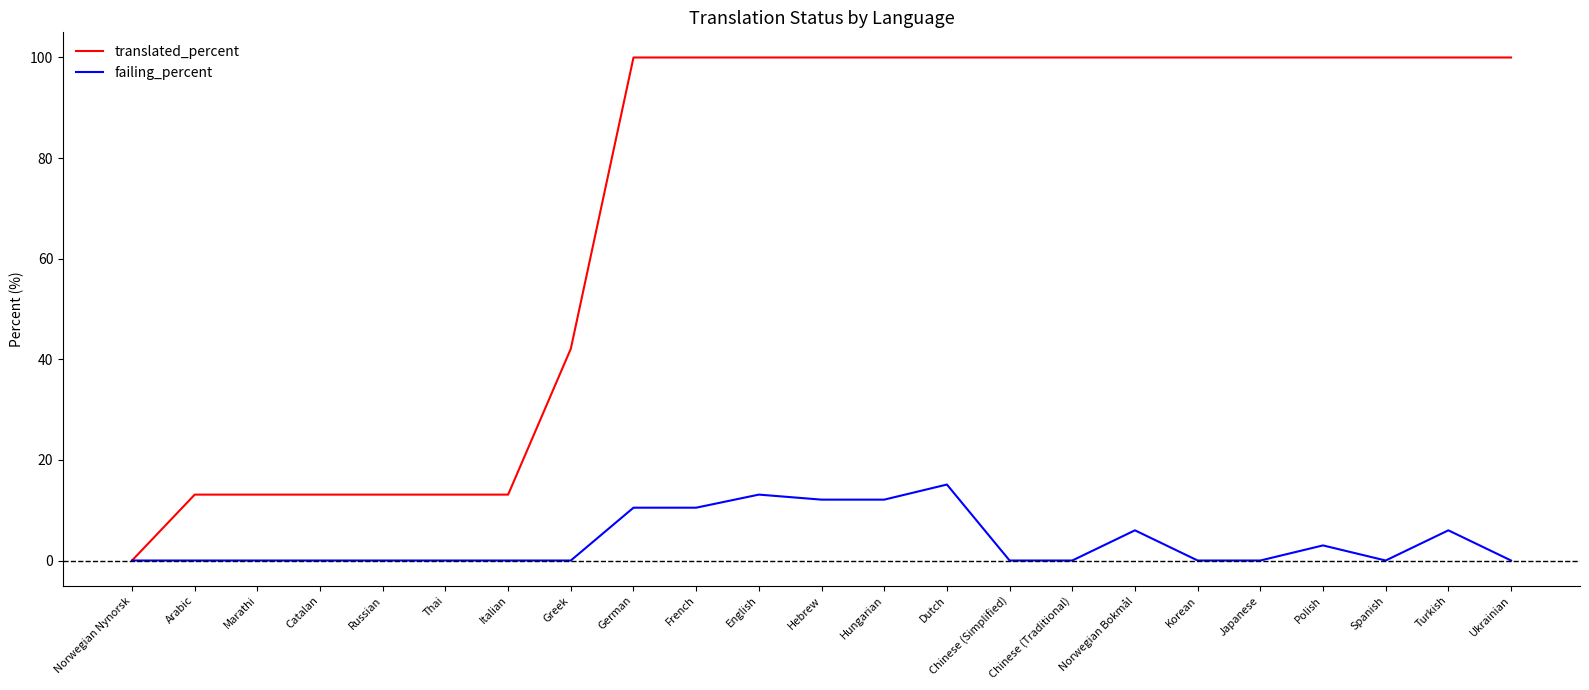

What position from the left is Italian?

7